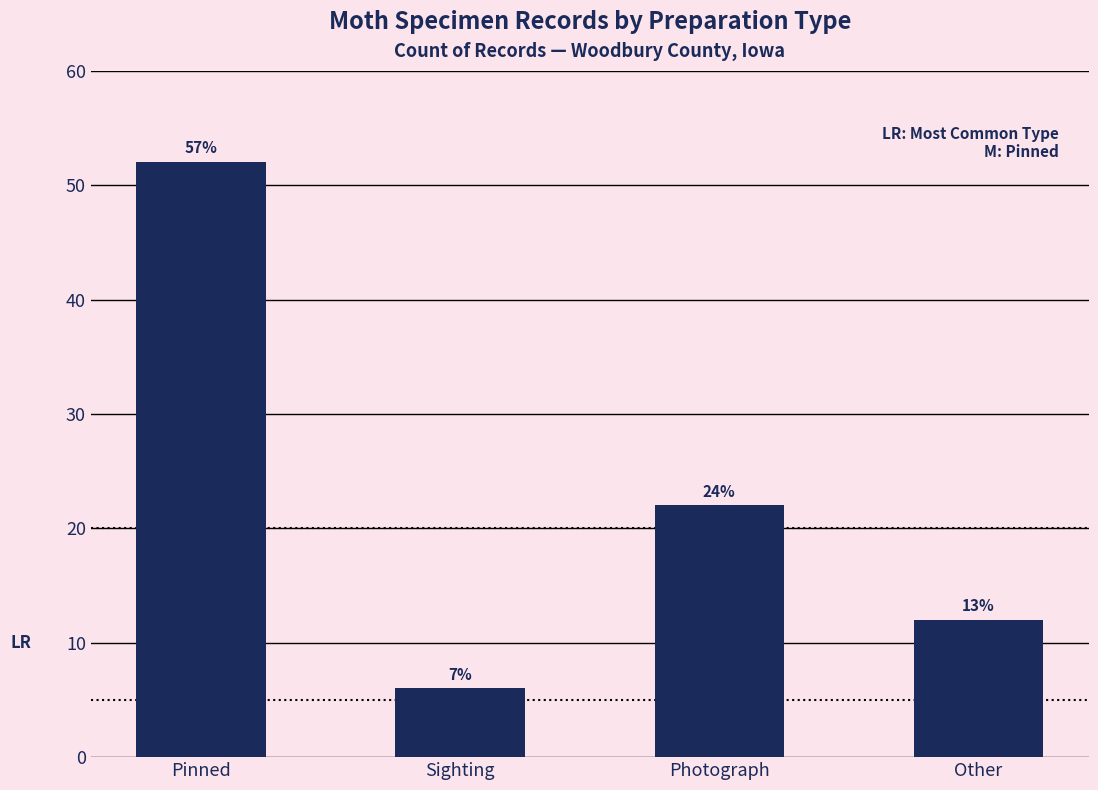

How many bars are there in total?

4